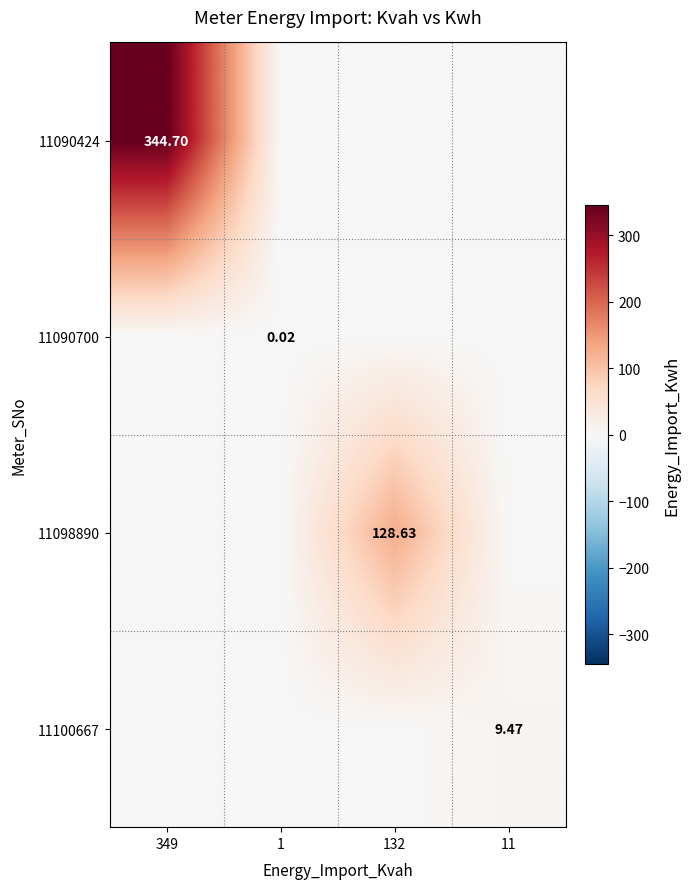

What is the difference between the maximum and minimum values in the 11098890 series?

128.6